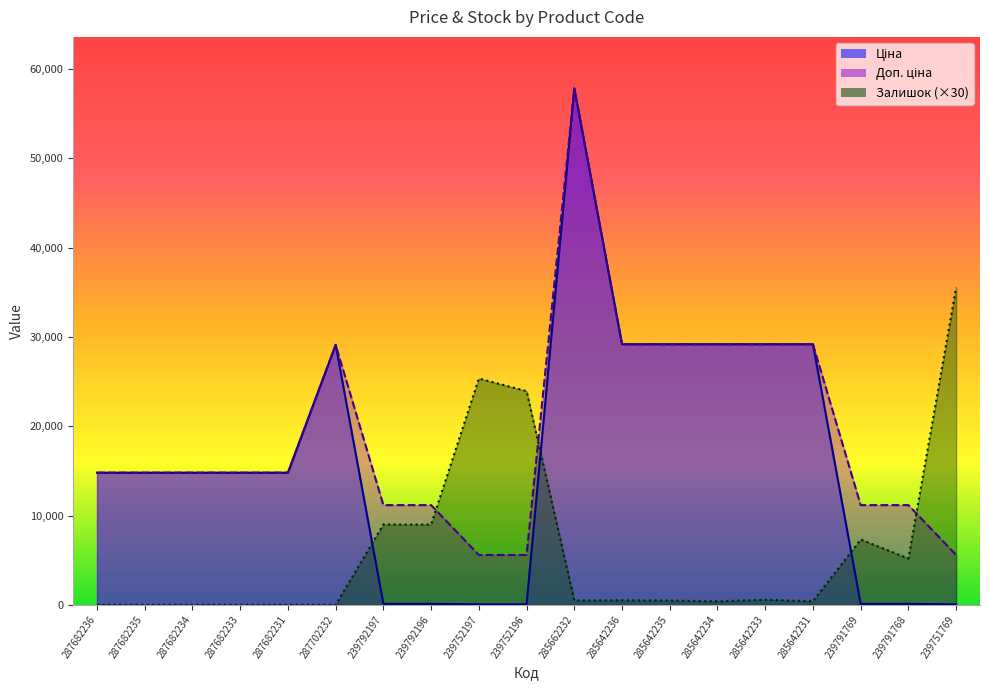

How many lines are shown in the chart?

3